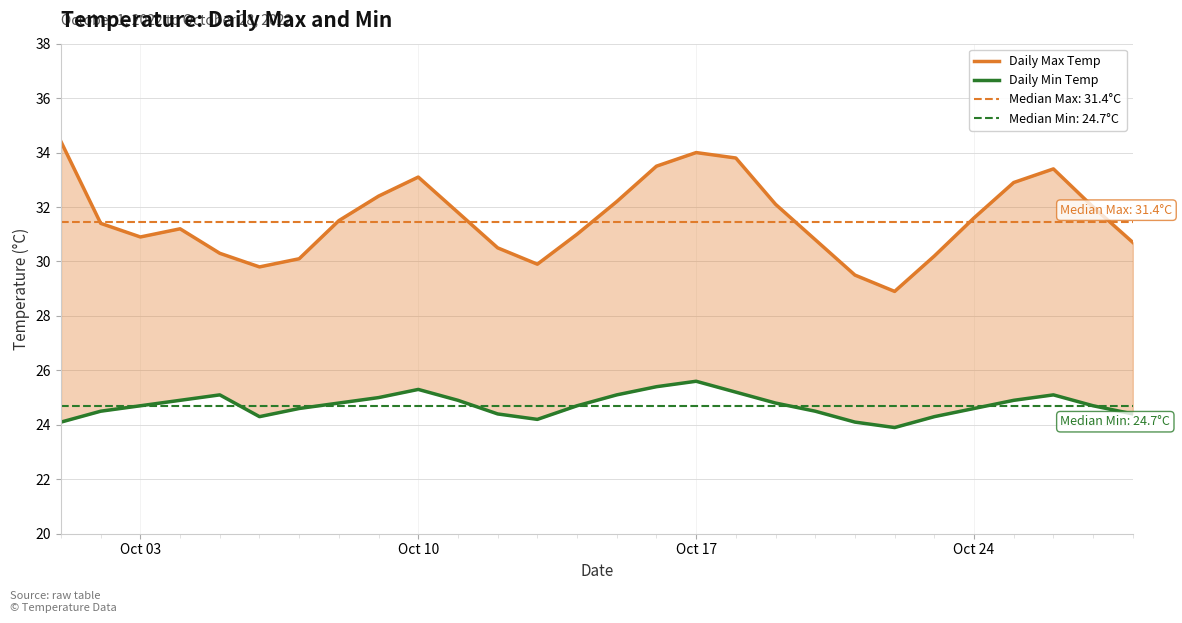

True or false: Daily Min Temp and Daily Max Temp cross at least once.

False